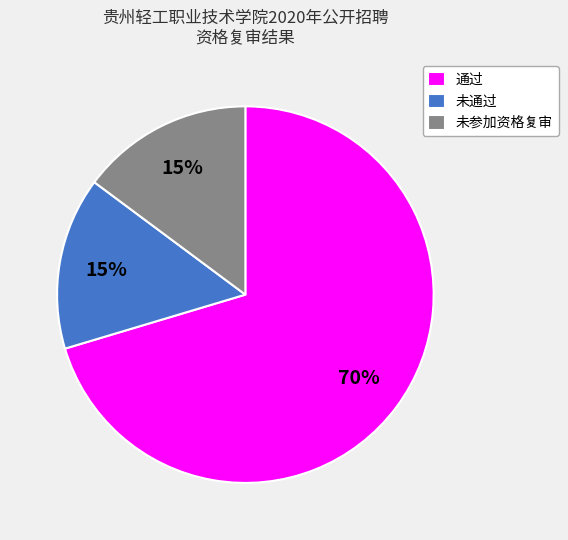

What is the largest slice in the pie chart?

通过